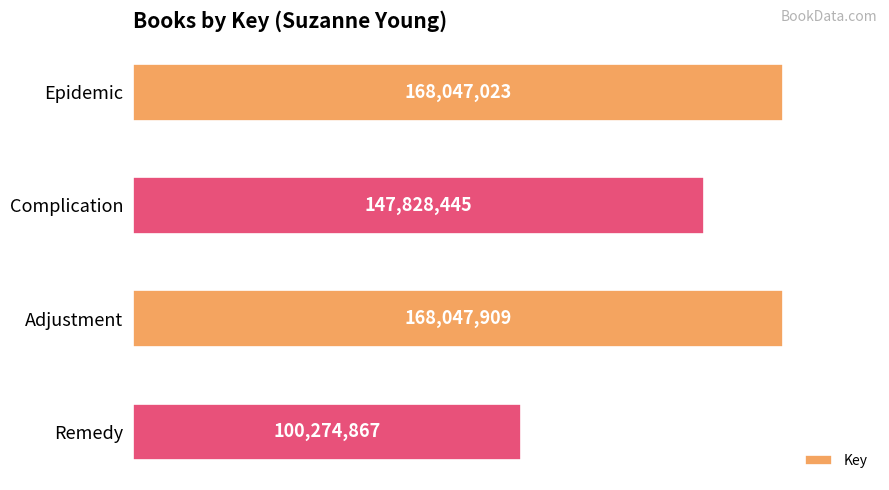

What is the difference between the maximum and minimum values?

67773042